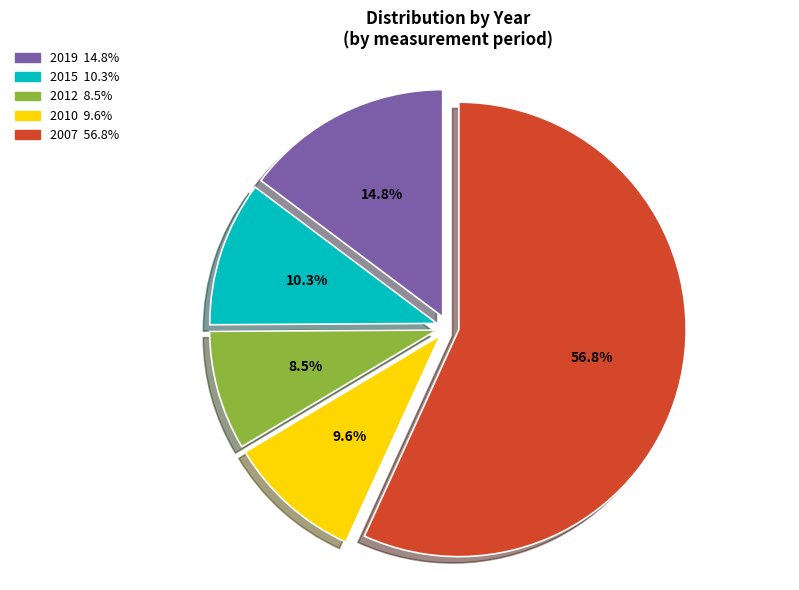

Which has a higher value, 2007 or 2015?

2007